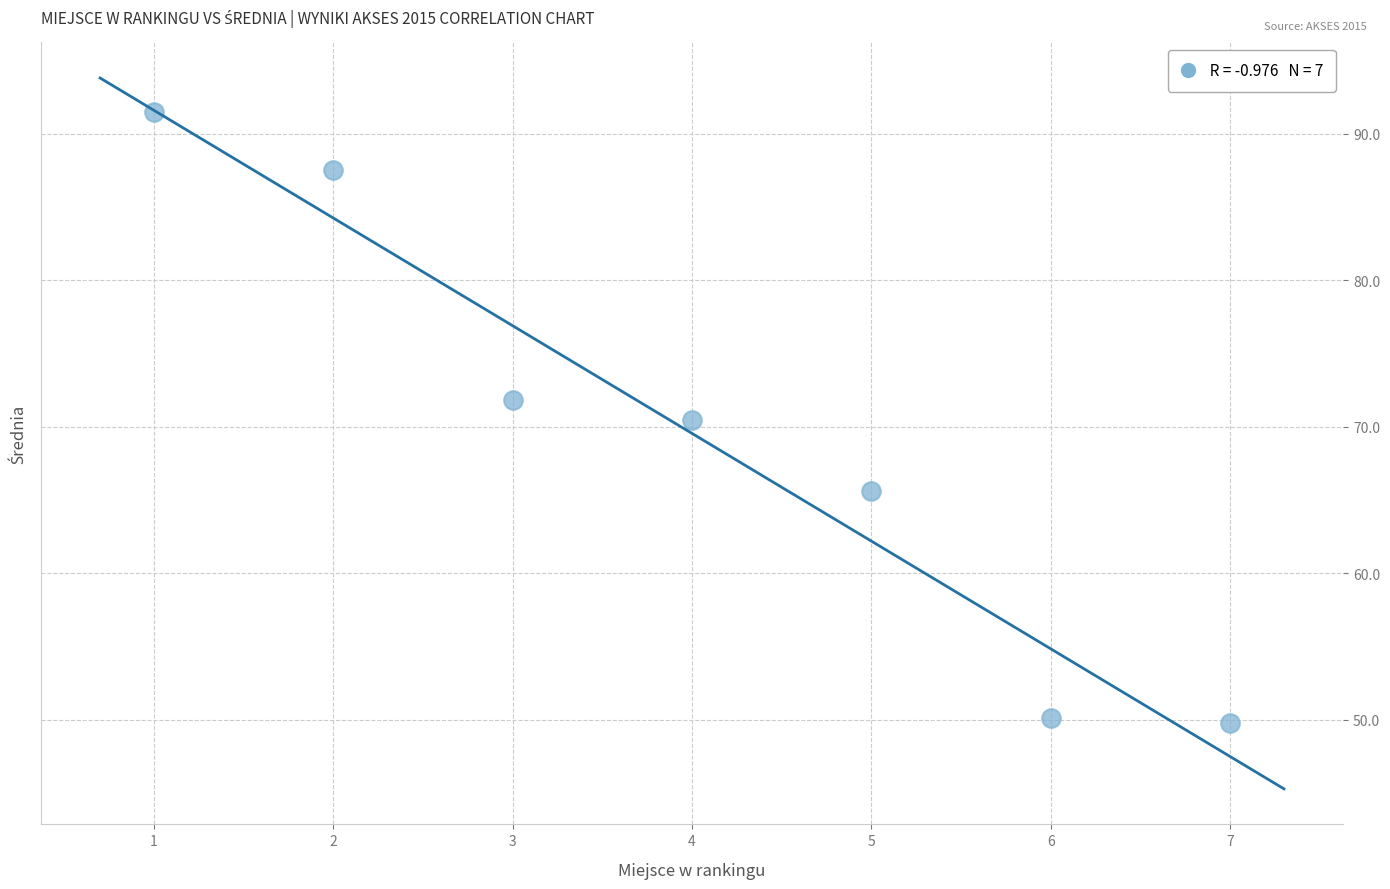

What is the average X value?

4.0